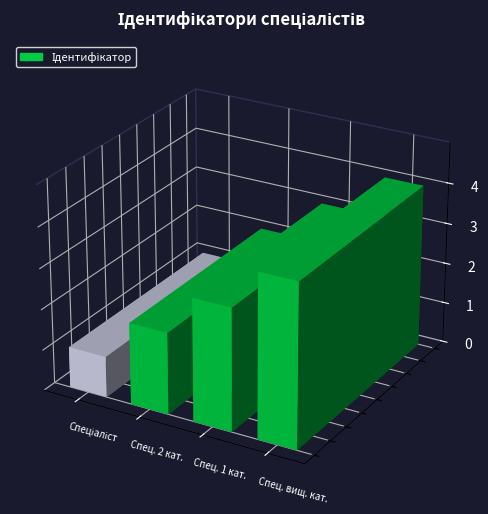

What is the approximate value at Спеціаліст другої категорії?

2